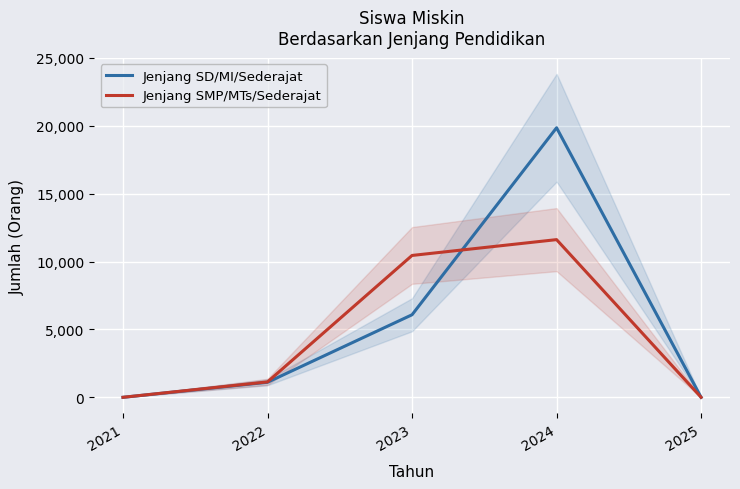

Rank the series by their maximum value, from highest to lowest.

Jenjang SD/MI/Sederajat, Jenjang SMP/MTs/Sederajat